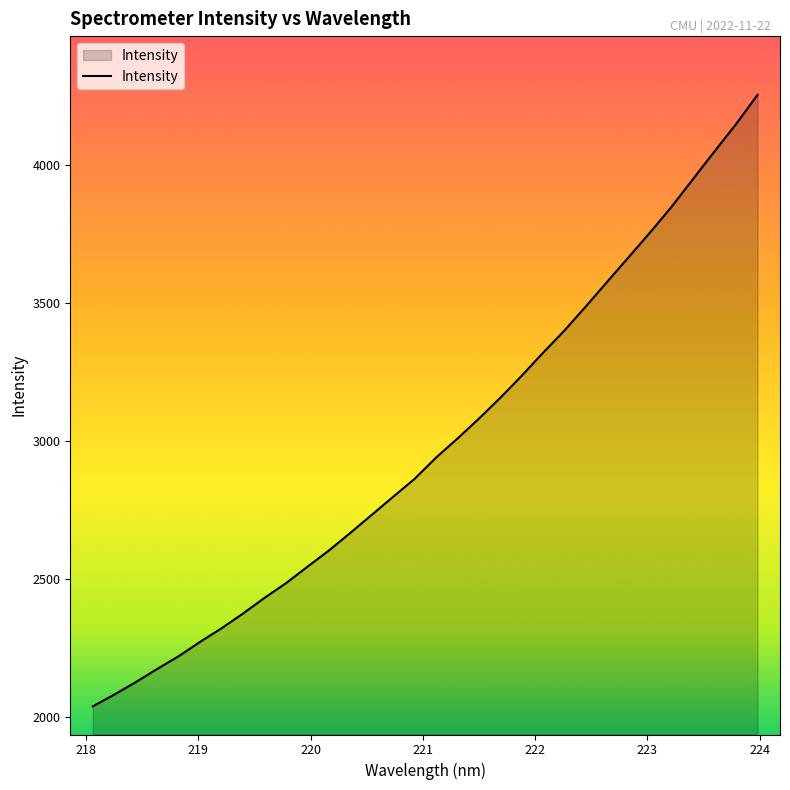

What is the greatest value displayed?

4255.6